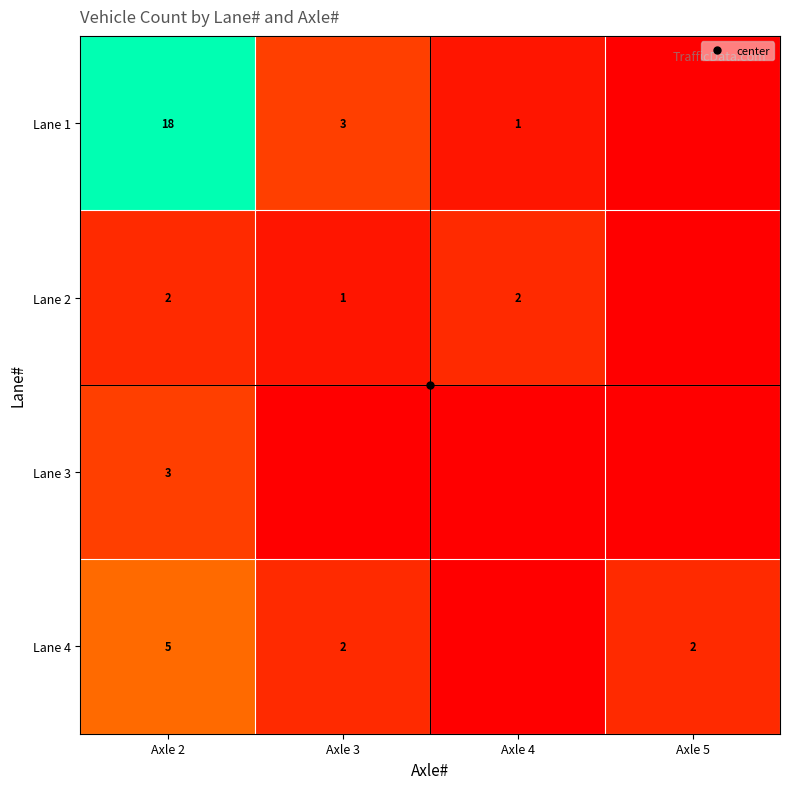

What is the difference between the Lane 1 values at Axle 5 and Axle 4?

1